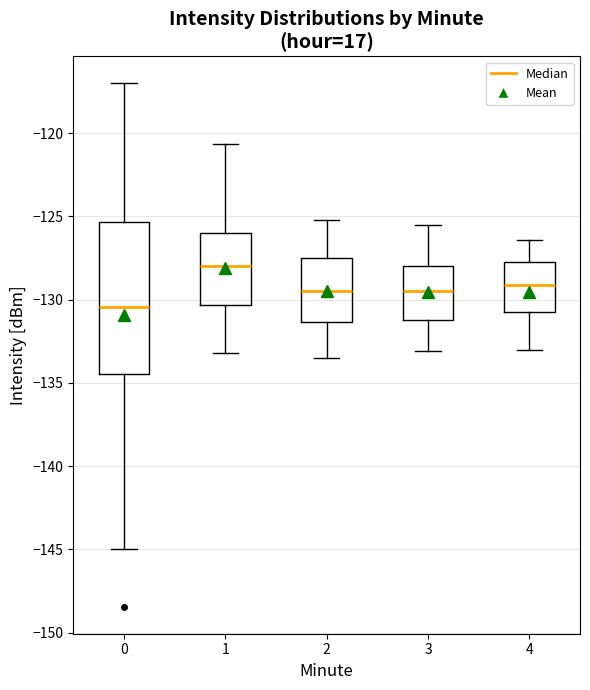

Reading left to right, transcribe this box plot: for each box, give where its median line is, the range the box spans, and where its two whiskers end, as read against the y-axis. The values are not printed on the chart, so give them approximately, as read against the axis.

0: median -130.5, box -134.5 to -125.5, whiskers -145.0 to -117.0
1: median -128.0, box -130.5 to -126.0, whiskers -133.0 to -120.5
2: median -129.5, box -131.5 to -127.5, whiskers -133.5 to -125.0
3: median -129.5, box -131.0 to -128.0, whiskers -133.0 to -125.5
4: median -129.0, box -130.5 to -127.5, whiskers -133.0 to -126.5